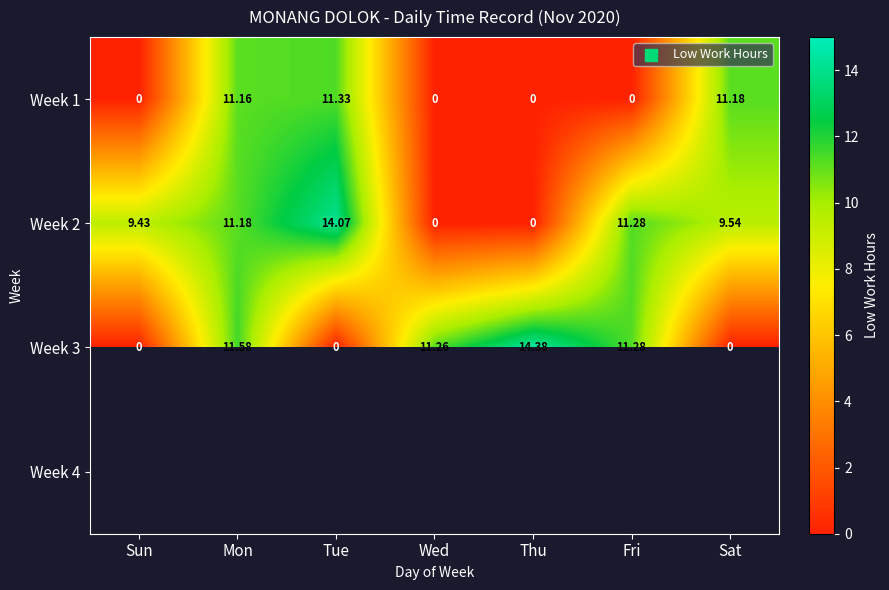

Where is Week 3 nearest to the value 7?

Wed